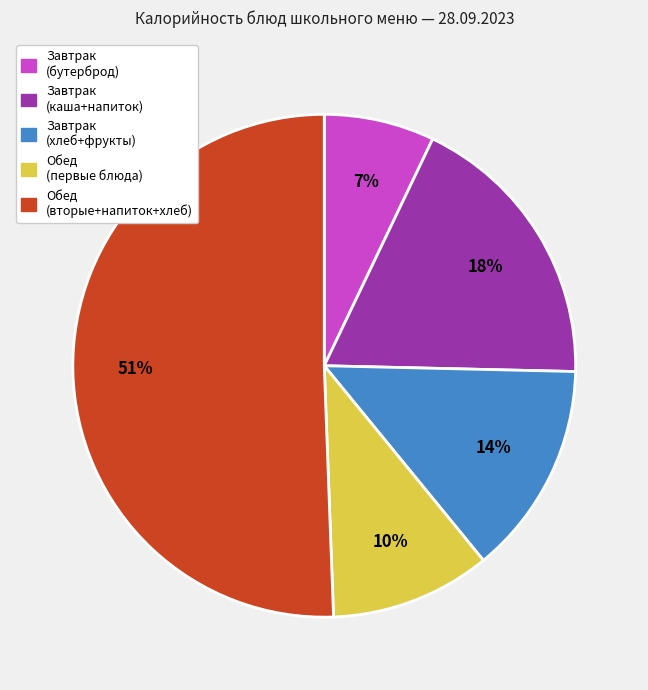

To the nearest percent, what is the average slice percentage?

20%